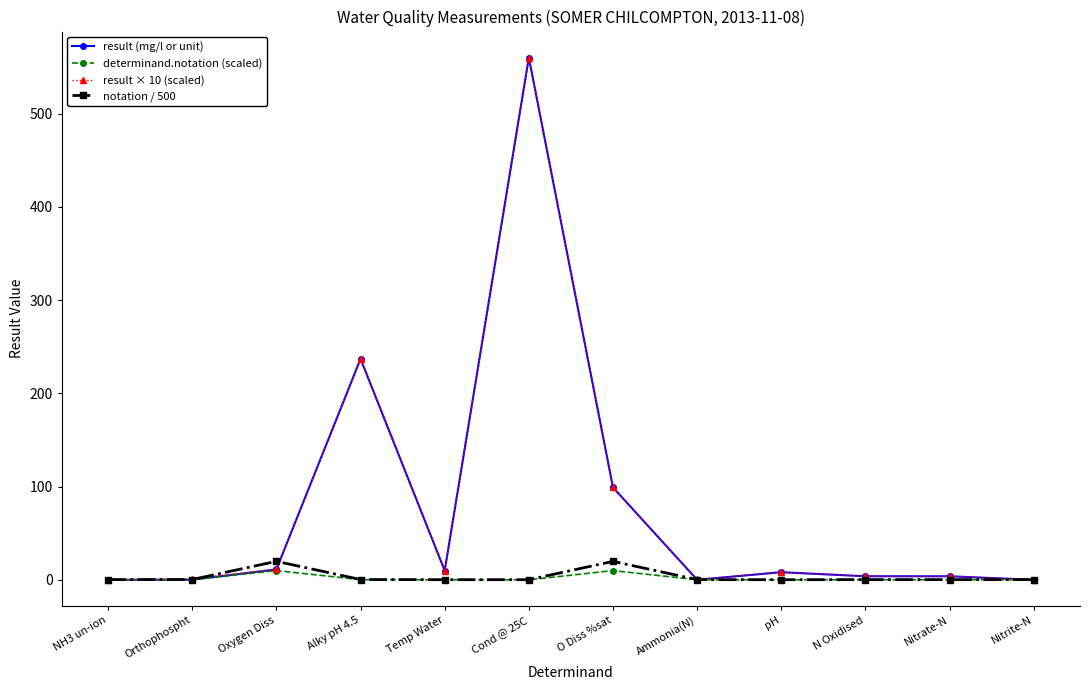

True or false: result × 10 (scaled) has more than 0 points higher than both neighbors.

True